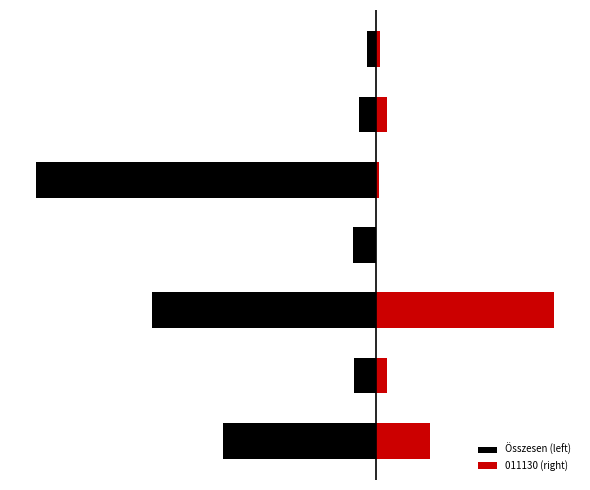

Is the value of 011130 (right) at 5 greater than the value of Összesen (left) at 4?

Yes